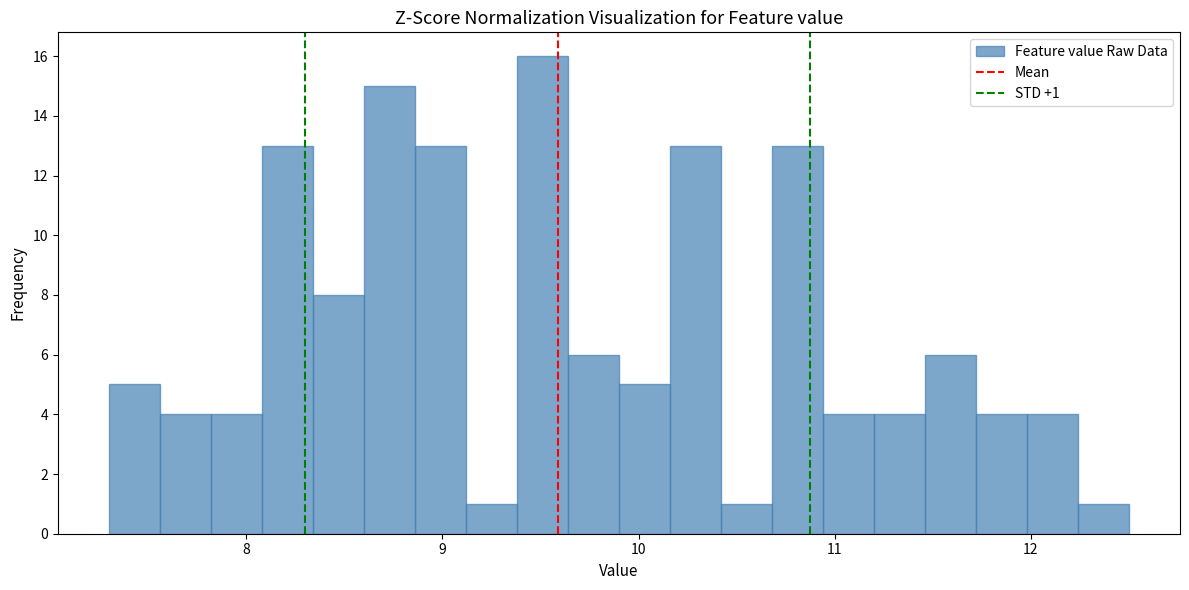

Around what value on the x-axis is the tallest bar? Give the approximate position of its centre, as read against the axis.

9.5